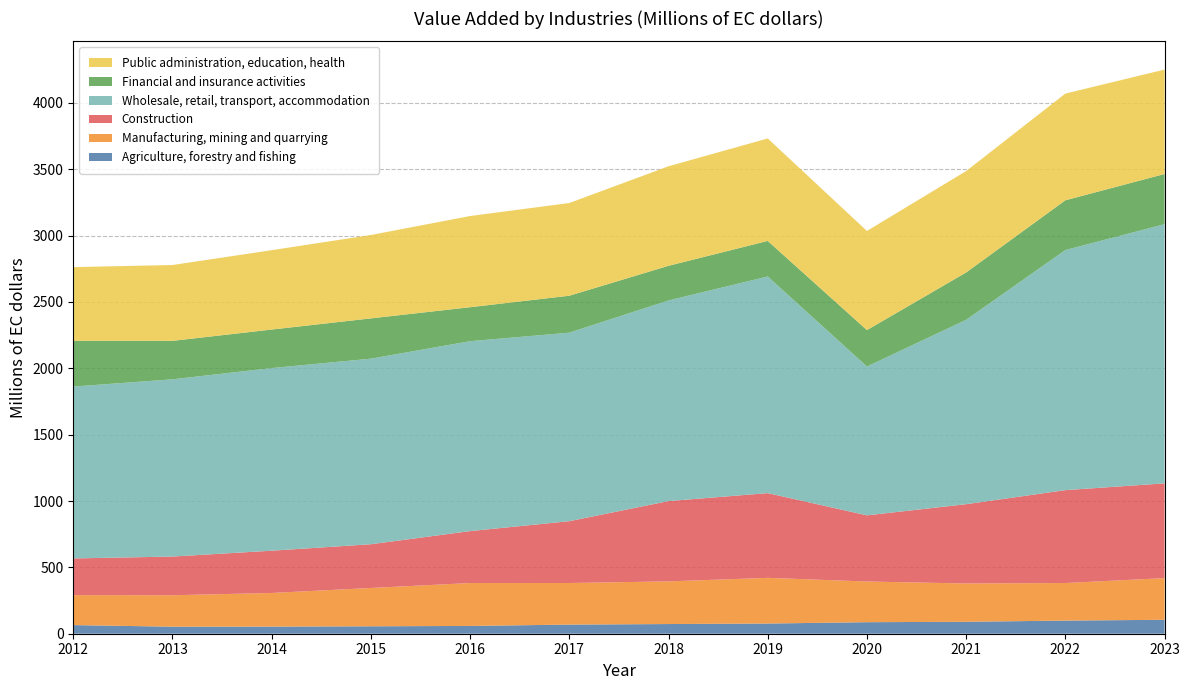

Reading right to left, what are all the values shown in this chart?

Agriculture, forestry and fishing: 2023=105.0	2022=99.0	2021=90.0	2020=86.9	2019=76.8	2018=73.0	2017=68.8	2016=58.7	2015=56.1	2014=53.6	2013=53.1	2012=65.0
Manufacturing, mining and quarrying: 2023=314.0	2022=283.0	2021=288.6	2020=306.5	2019=344.1	2018=321.4	2017=313.3	2016=323.2	2015=288.6	2014=253.4	2013=236.8	2012=225.8
Construction: 2023=714.0	2022=700.0	2021=597.4	2020=498.5	2019=638.5	2018=605.1	2017=465.9	2016=391.4	2015=329.6	2014=318.6	2013=291.5	2012=276.5
Wholesale, retail, transport, accommodation: 2023=1953.0	2022=1809.0	2021=1389.3	2020=1121.6	2019=1632.4	2018=1511.8	2017=1420.5	2016=1431.0	2015=1398.3	2014=1376.1	2013=1335.7	2012=1295.2
Financial and insurance activities: 2023=378.0	2022=375.0	2021=356.8	2020=274.4	2019=268.0	2018=261.0	2017=278.4	2016=255.9	2015=303.5	2014=290.2	2013=289.7	2012=344.8
Public administration, education, health: 2023=787.0	2022=804.0	2021=764.1	2020=747.1	2019=772.1	2018=750.0	2017=698.5	2016=687.3	2015=628.3	2014=598.2	2013=571.4	2012=555.2